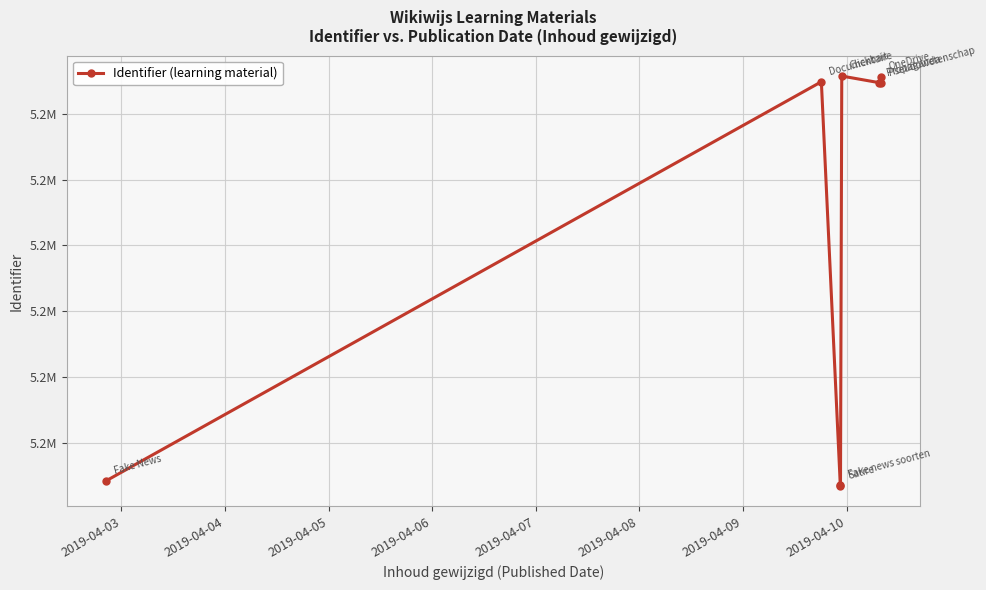

Read the value at 2019-04-07, to the nearest 10.

5175140